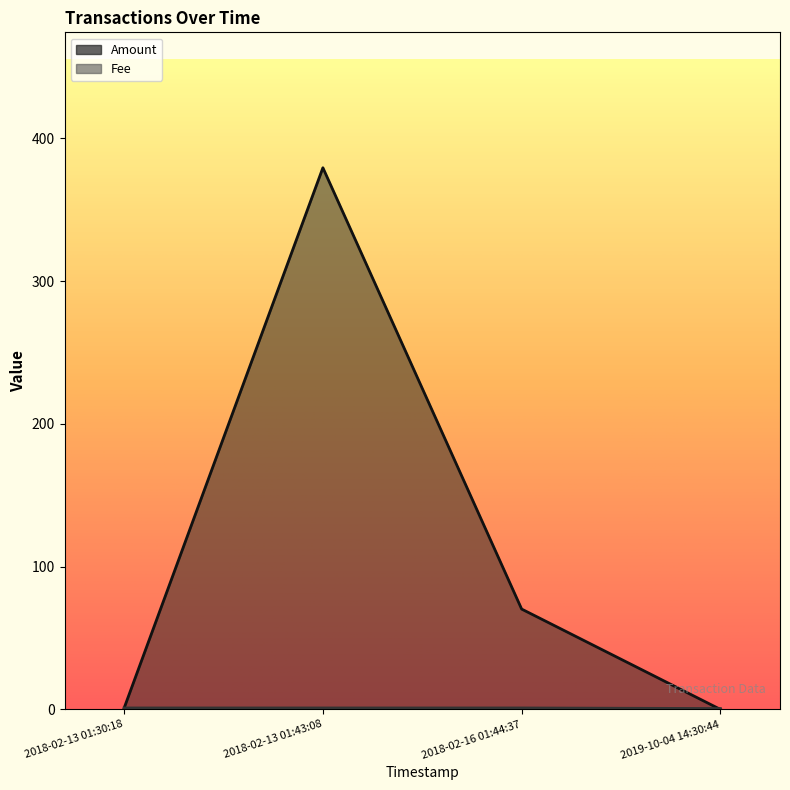

How many lines are shown in the chart?

2